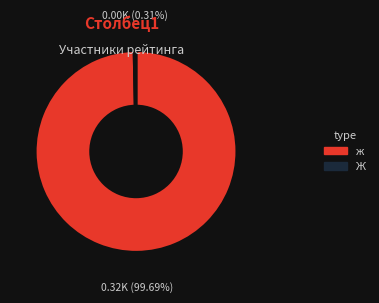

Combined, do ж and Ж account for over 50%?

Yes